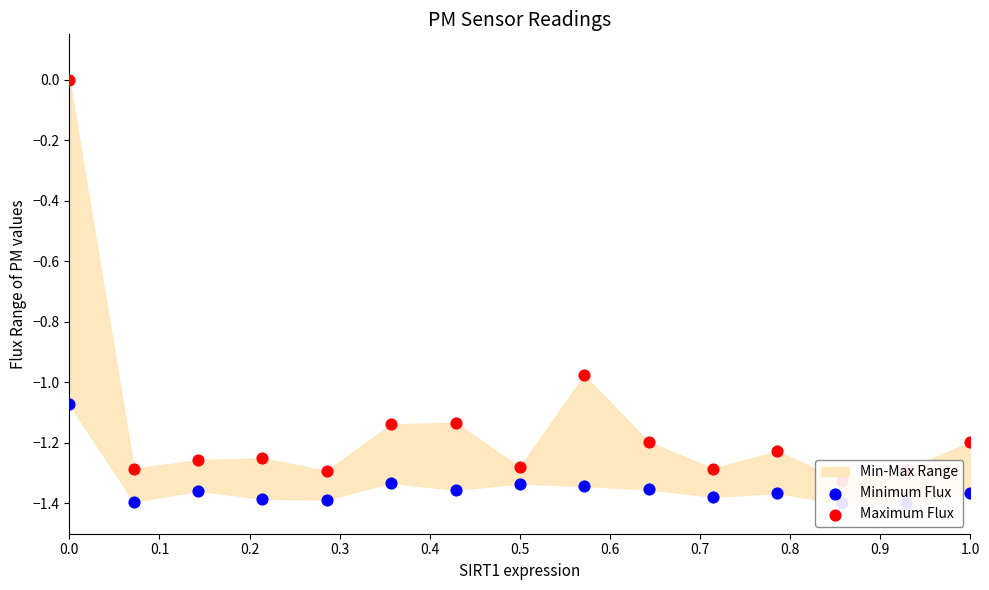

Which series reaches the minimum Y coordinate?

Minimum Flux